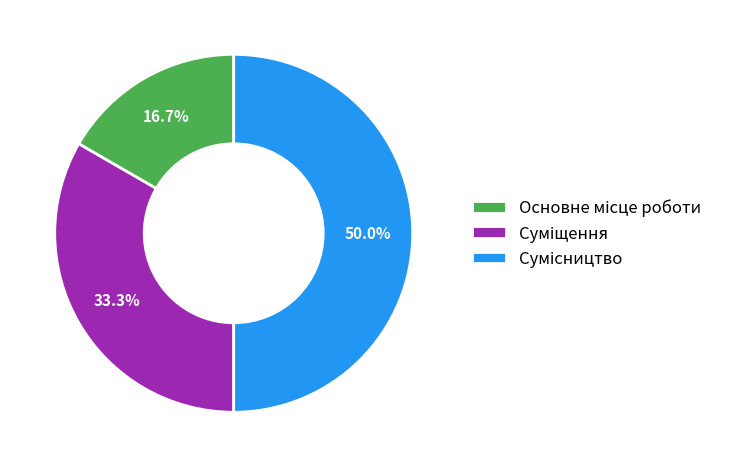

How many segments does this pie chart have?

3